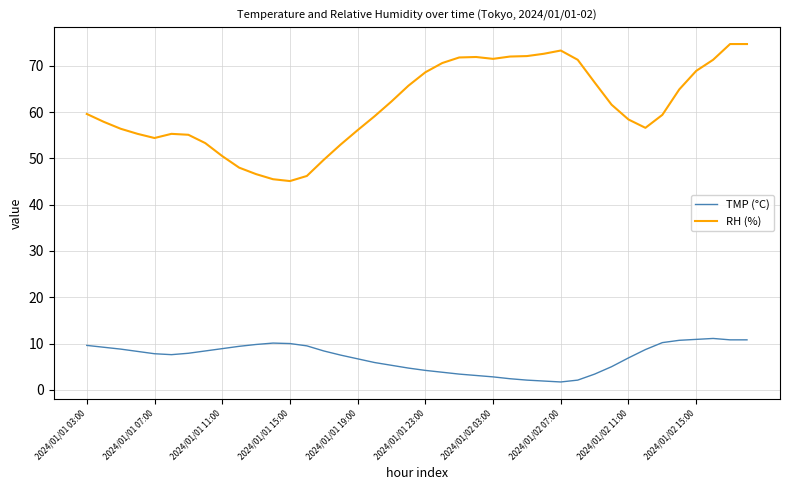

What is the maximum value for TMP (°C)?

11.1